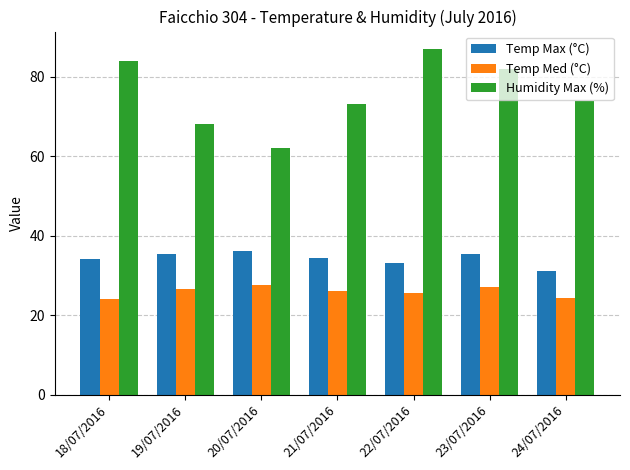

Where does the Humidity Max (%) series first go above 74?

18/07/2016